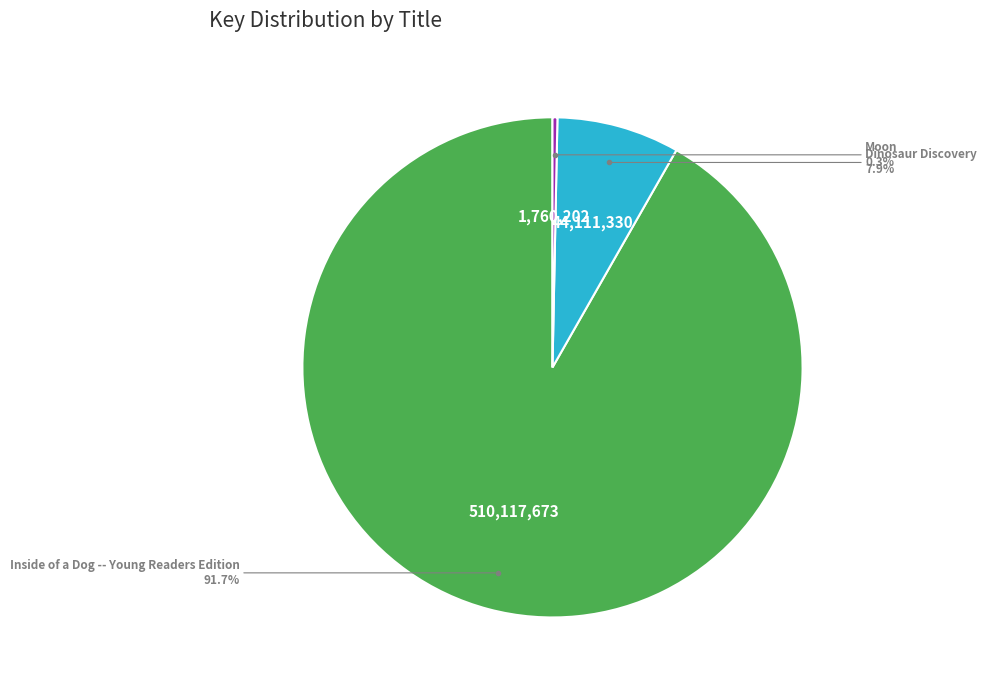

How many segments does this pie chart have?

3